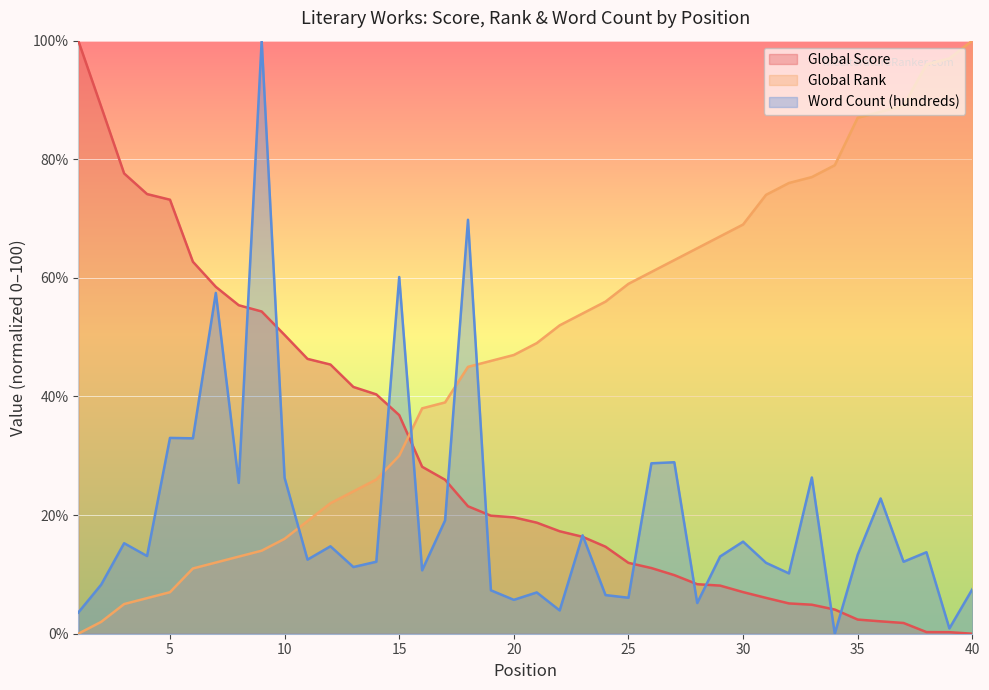

What is the difference between the maximum and minimum values in the Global Score series?

100.0